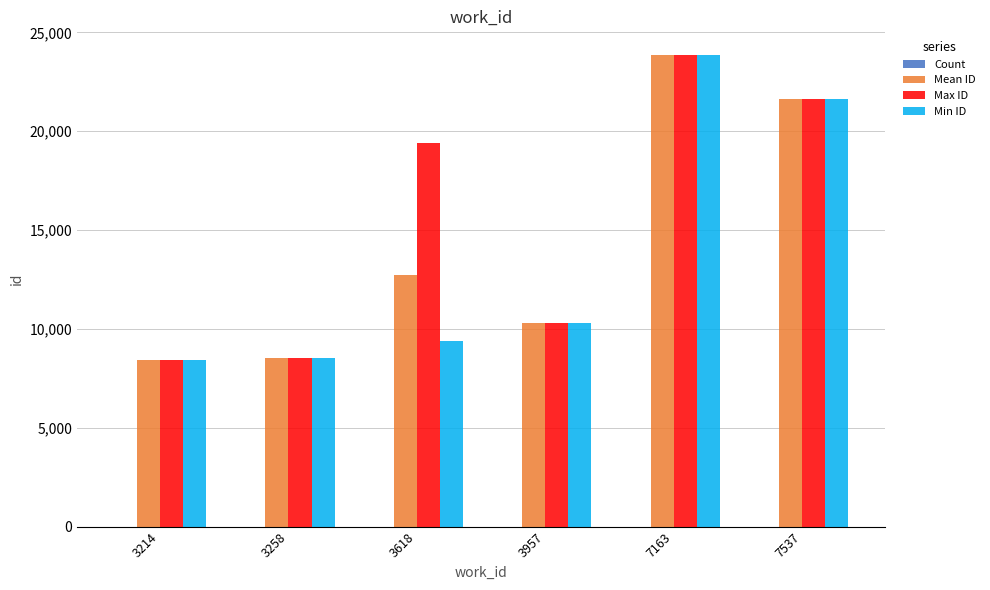

How many series are shown in this chart?

4